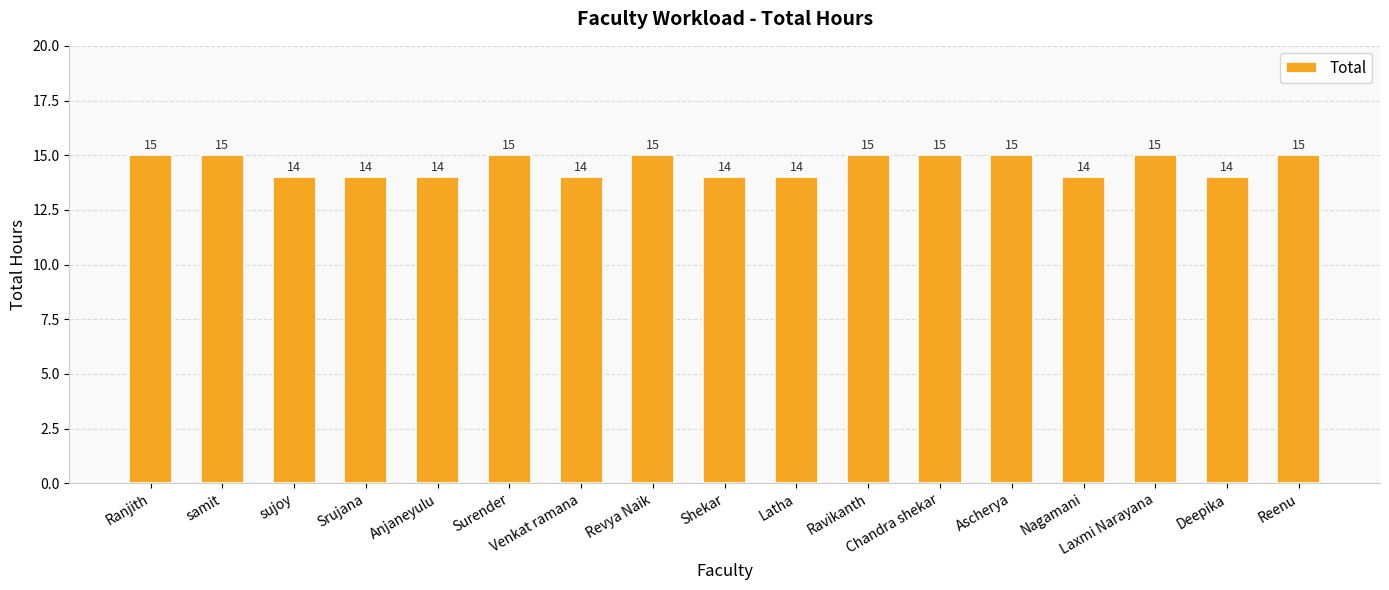

How many categories are shown in the chart?

17